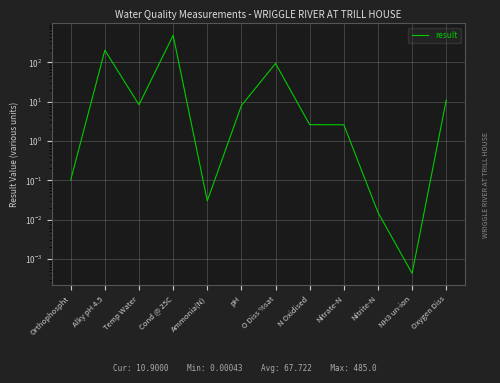

Count the number of categories in the chart.

12